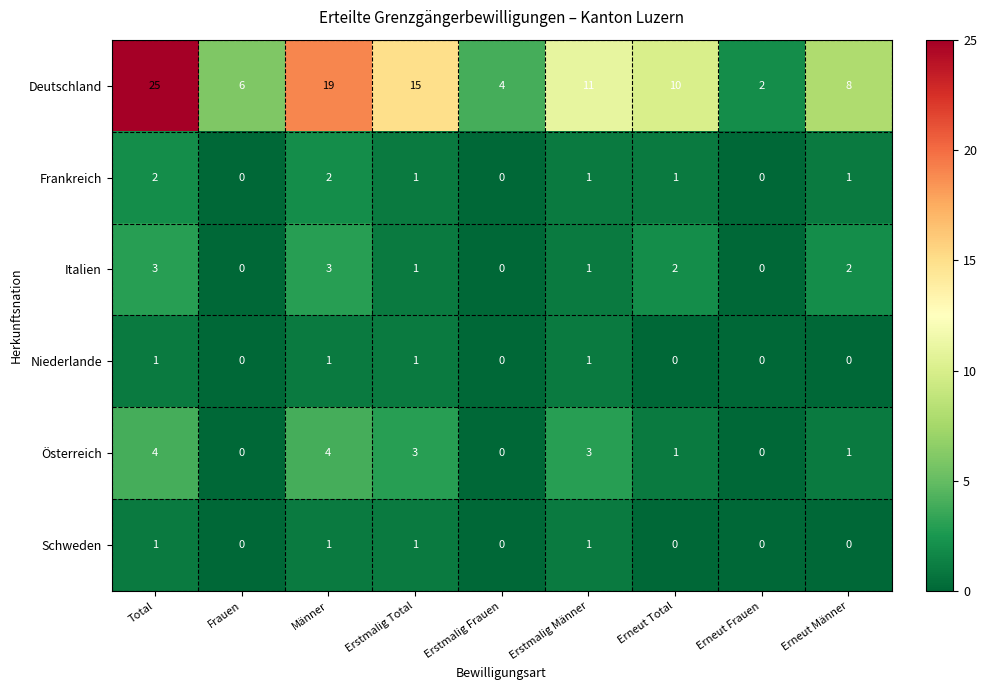

Which label corresponds to the largest value in the chart?

Total